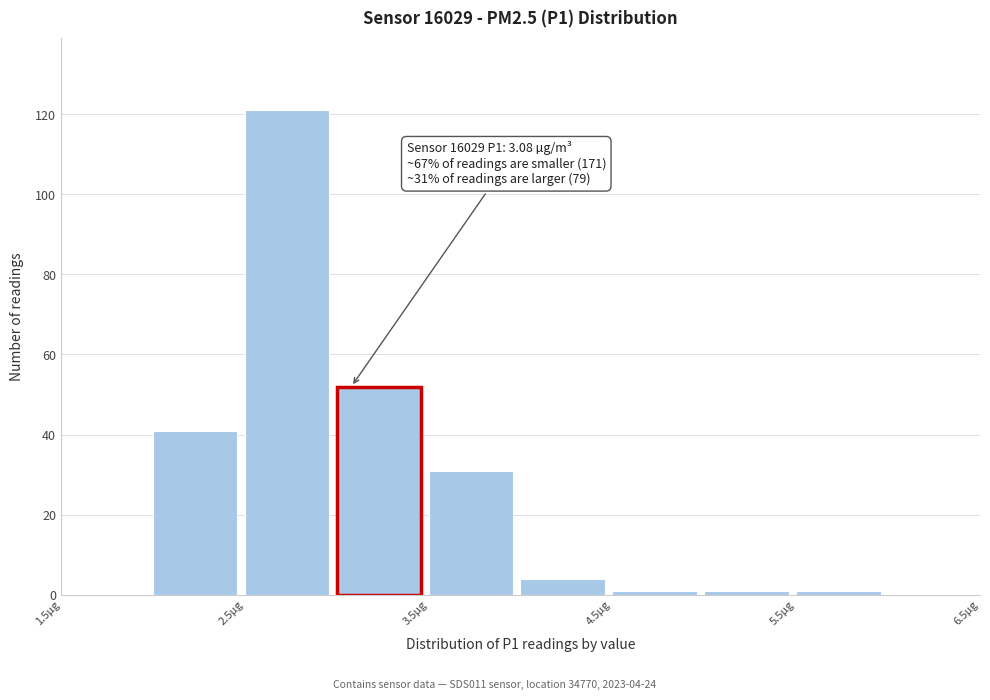

Over which range of the x-axis is the bar tallest?

2.5 to 3.0